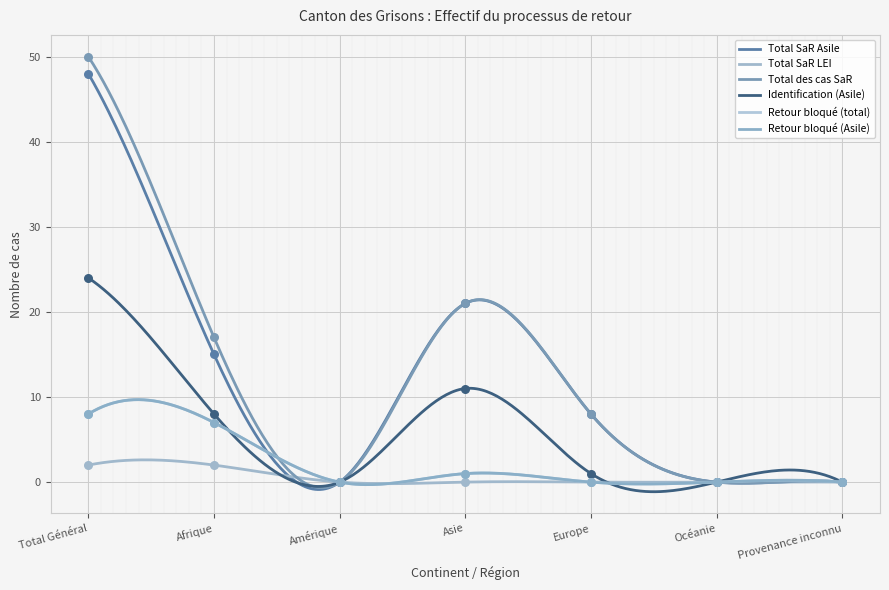

Which series has the largest total across all categories?

Total des cas SaR